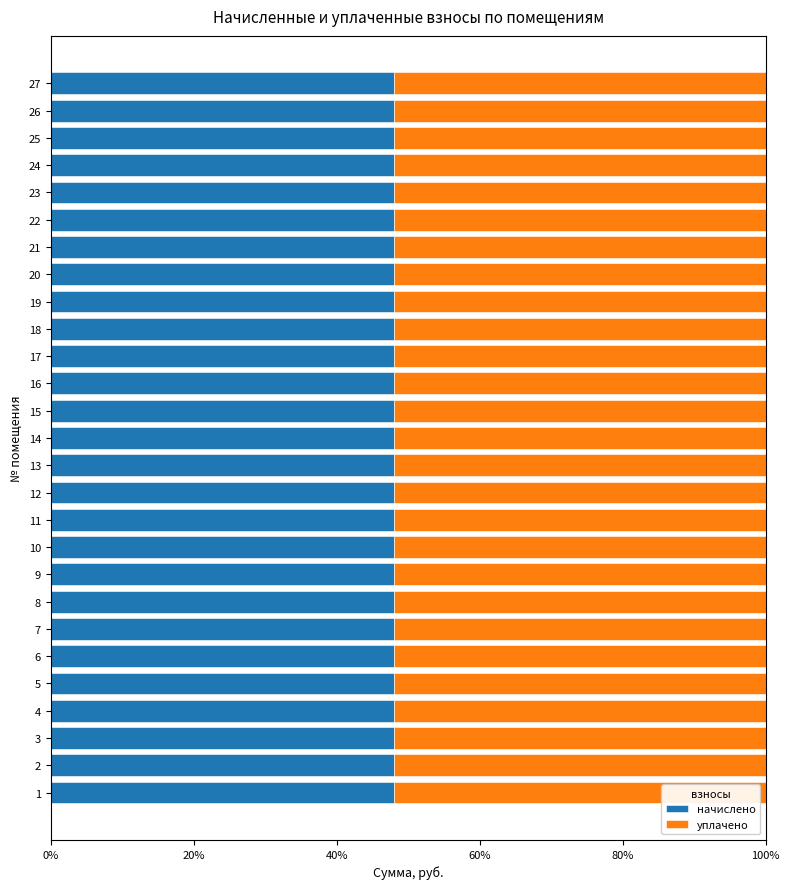

How many начислено values are between 0 and 1?

27